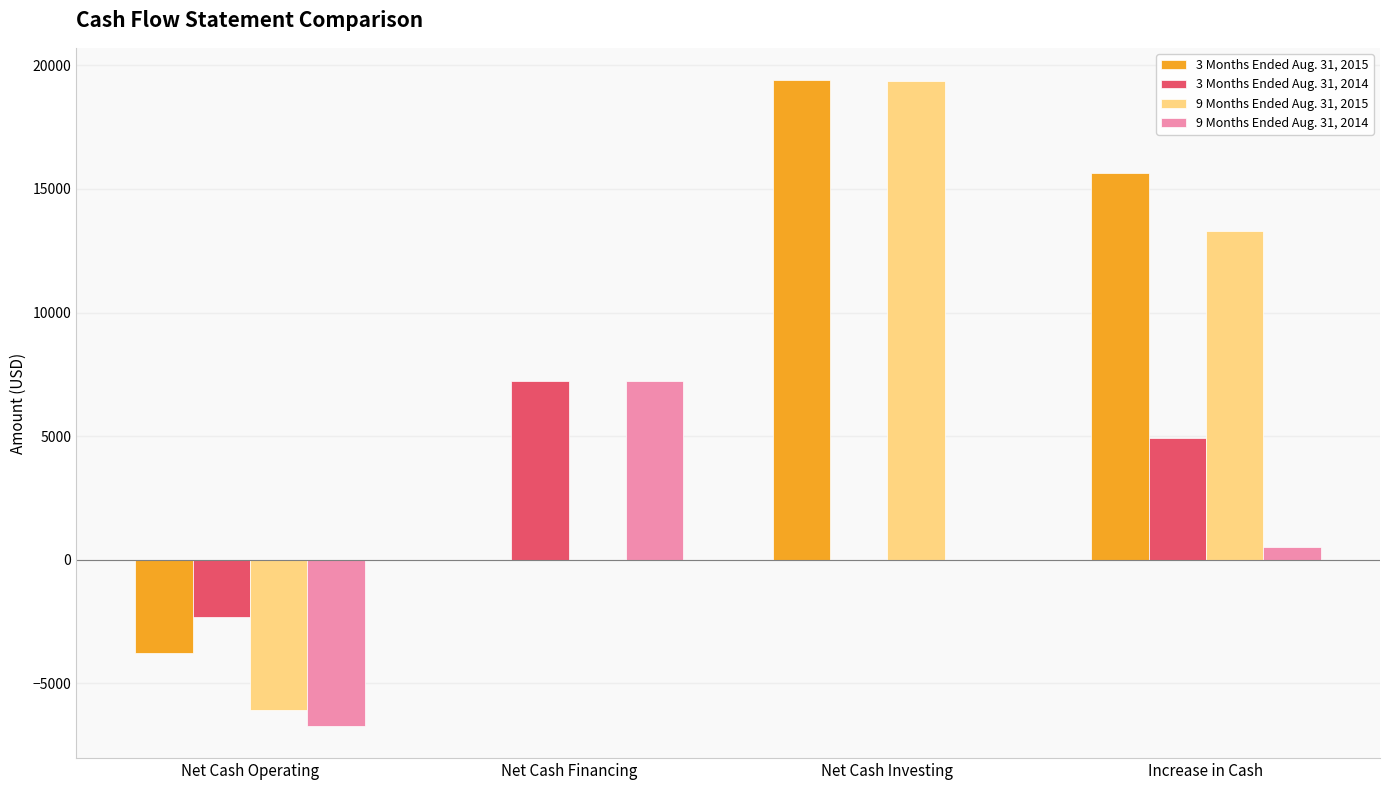

The value of 9 Months Ended Aug. 31, 2015 at Net Cash Operating is -6098. True or false?

True